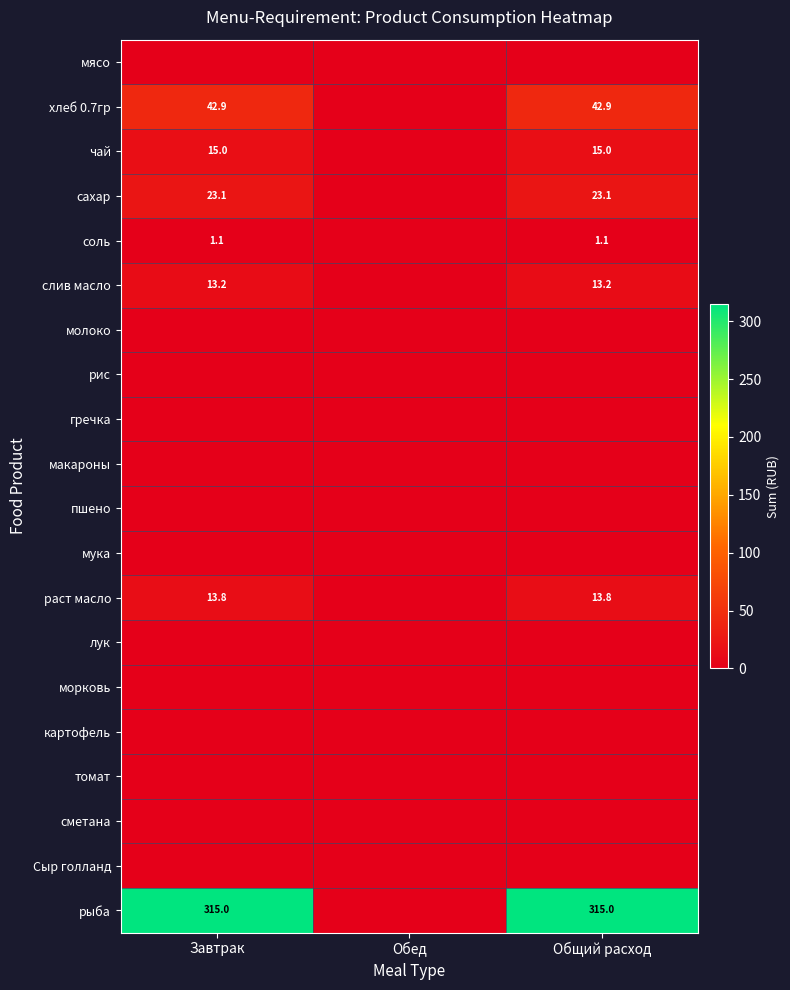

What is the spread (max minus min) of values at Общий расход?

315.0